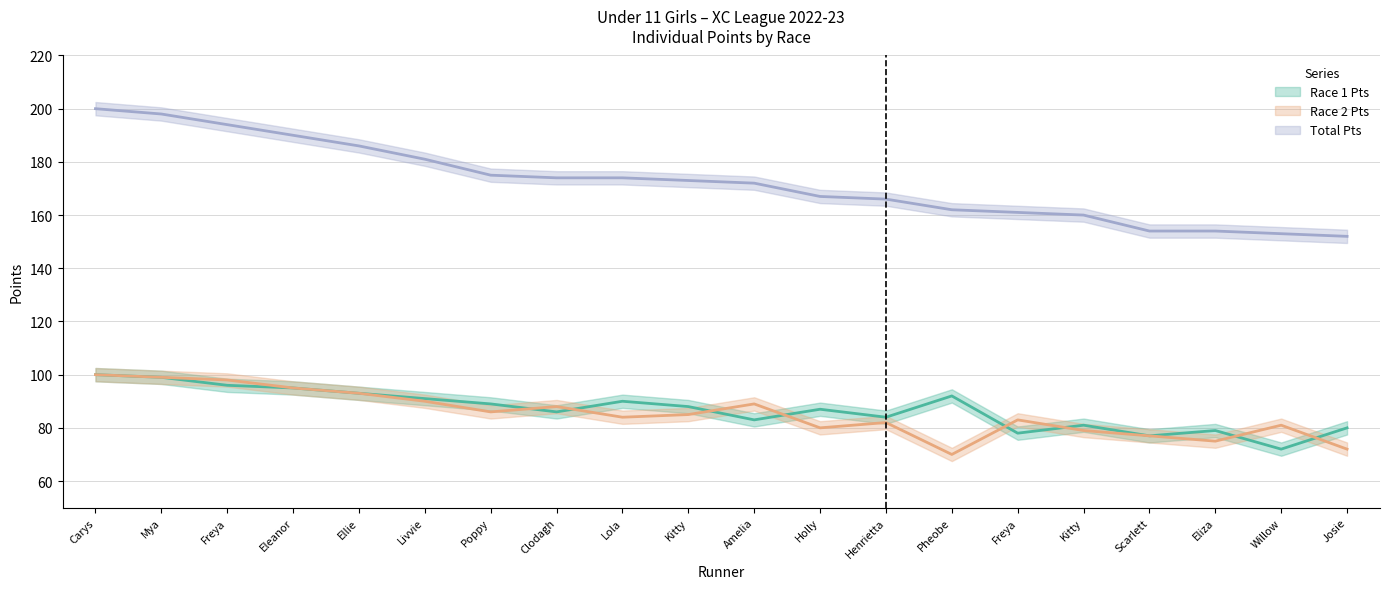

How many data points in Total Pts are less than 173?

10